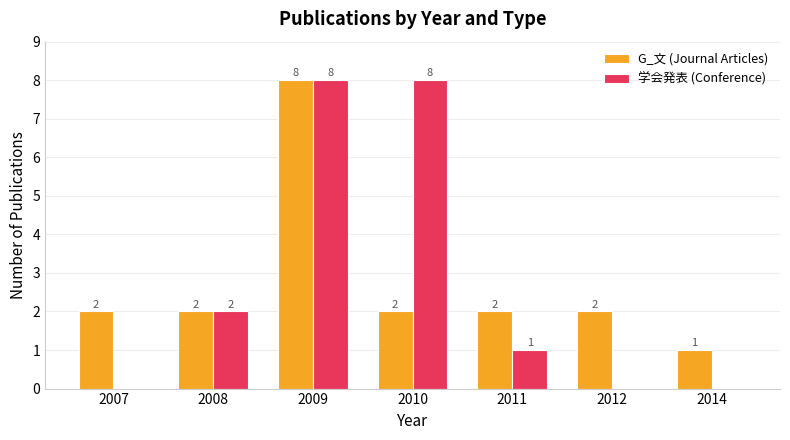

Are the bars horizontal?

No